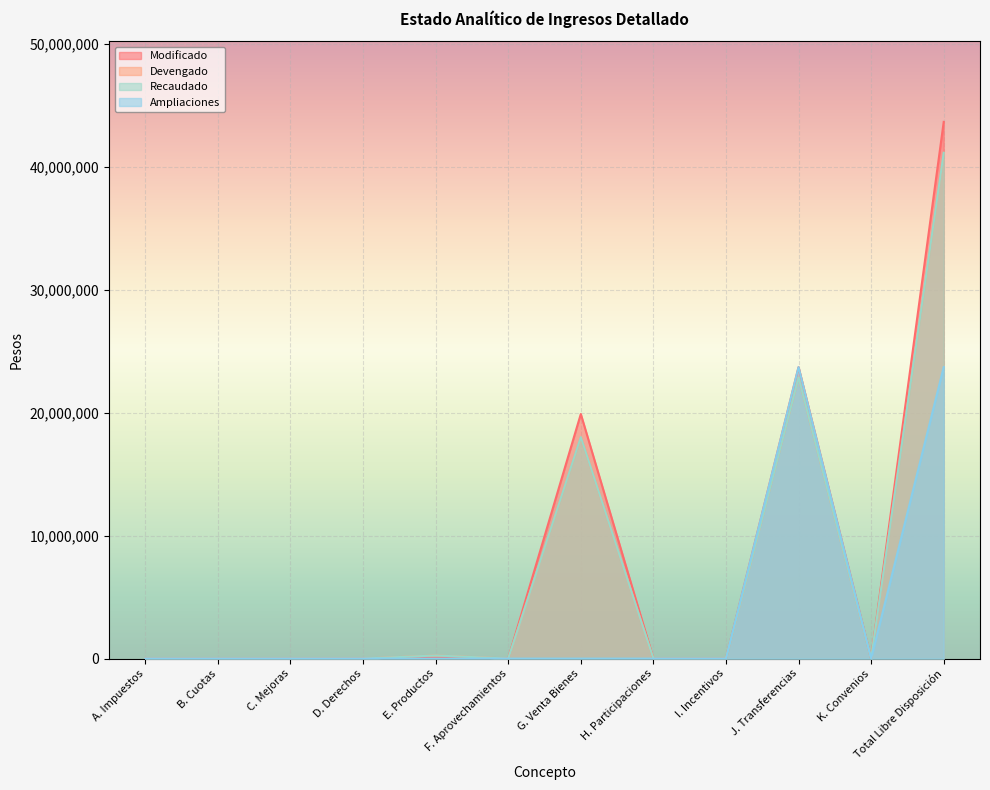

Which category has the highest value in the Ampliaciones series?

J. Transferencias